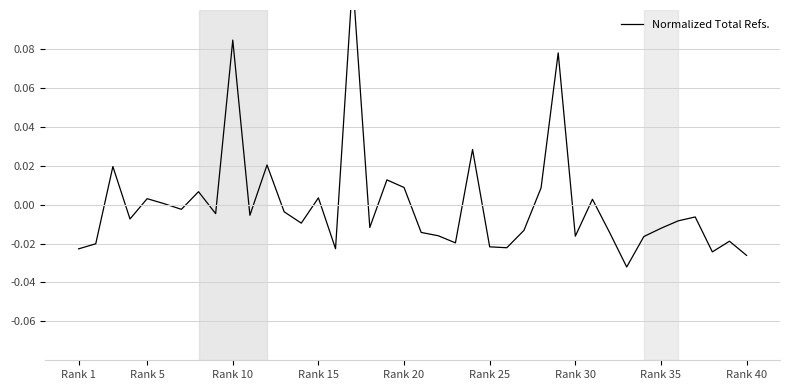

How many values are below 0?

26